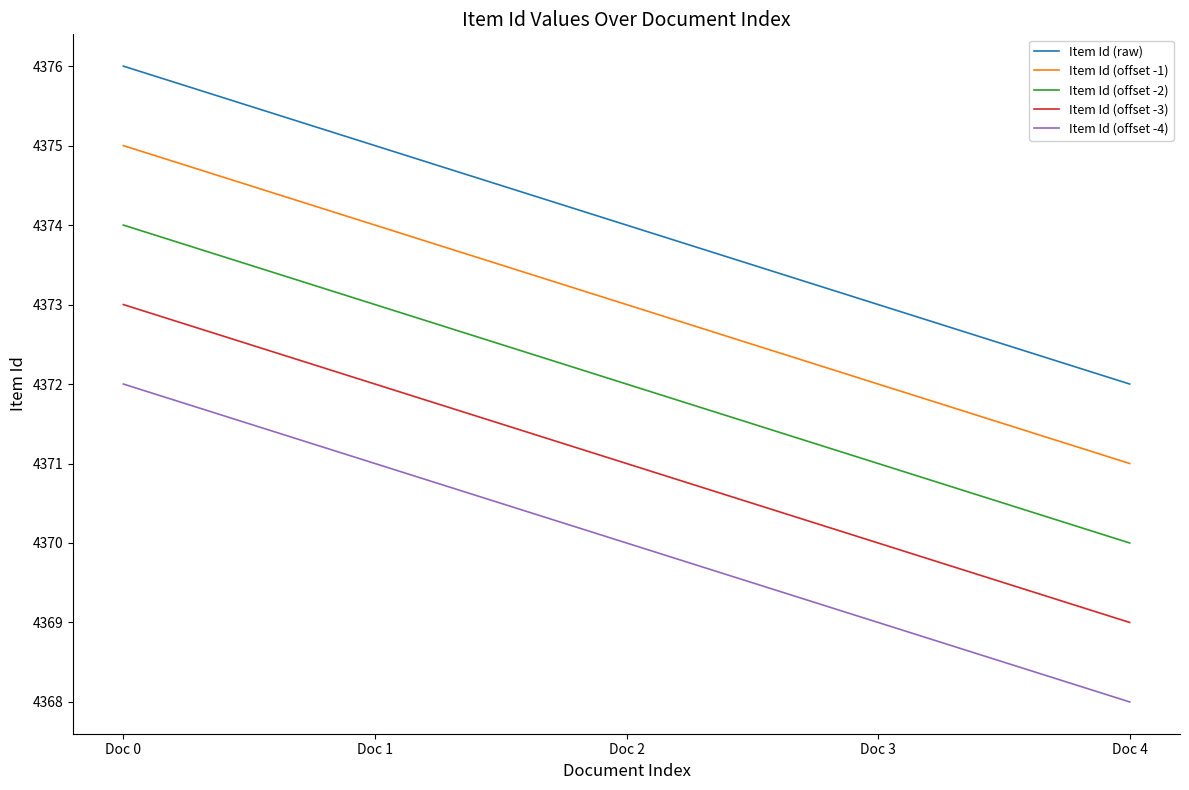

At which label is Item Id (offset -1) closest to 4373?

Doc 2